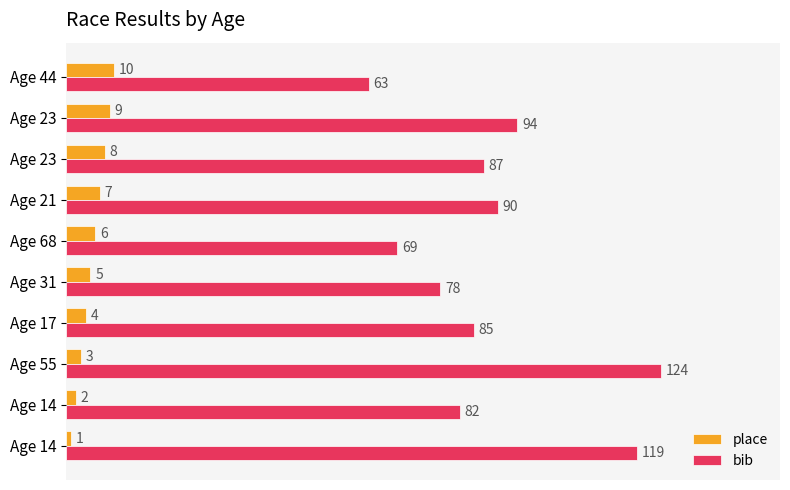

How many distinct data groups are displayed?

2